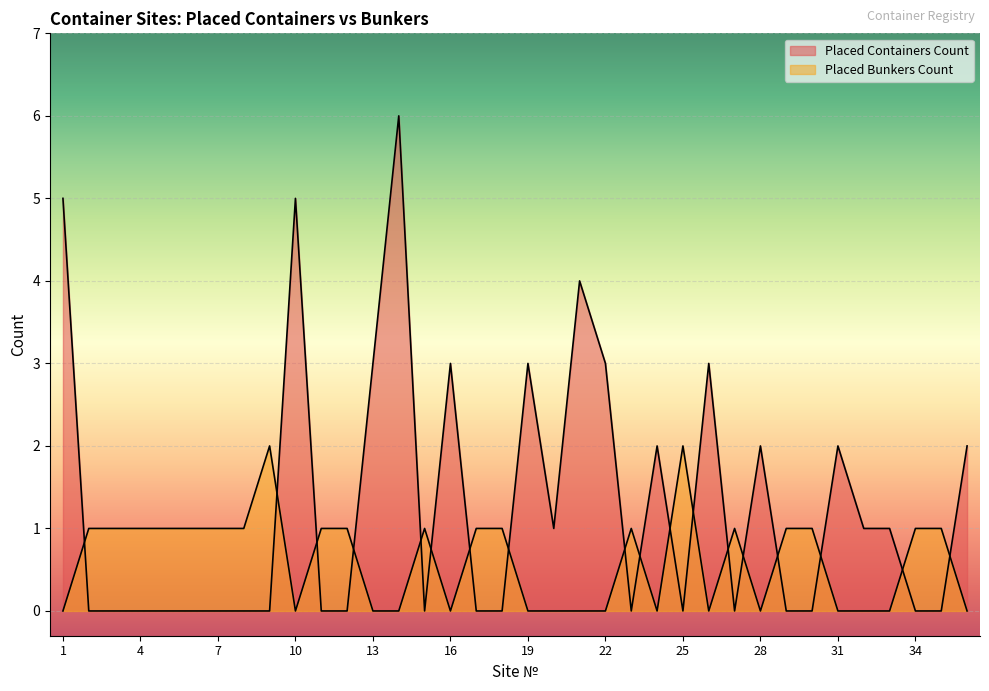

Reading right to left, what are all the values shown in this chart?

Placed Containers Count: 36=2	35=0	34=0	33=1	32=1	31=2	30=0	29=0	28=2	27=0	26=3	25=0	24=2	23=0	22=3	21=4	20=1	19=3	18=0	17=0	16=3	15=0	14=6	13=3	12=0	11=0	10=5	9=0	8=0	7=0	6=0	5=0	4=0	3=0	2=0	1=5
Placed Bunkers Count: 36=0	35=1	34=1	33=0	32=0	31=0	30=1	29=1	28=0	27=1	26=0	25=2	24=0	23=1	22=0	21=0	20=0	19=0	18=1	17=1	16=0	15=1	14=0	13=0	12=1	11=1	10=0	9=2	8=1	7=1	6=1	5=1	4=1	3=1	2=1	1=0